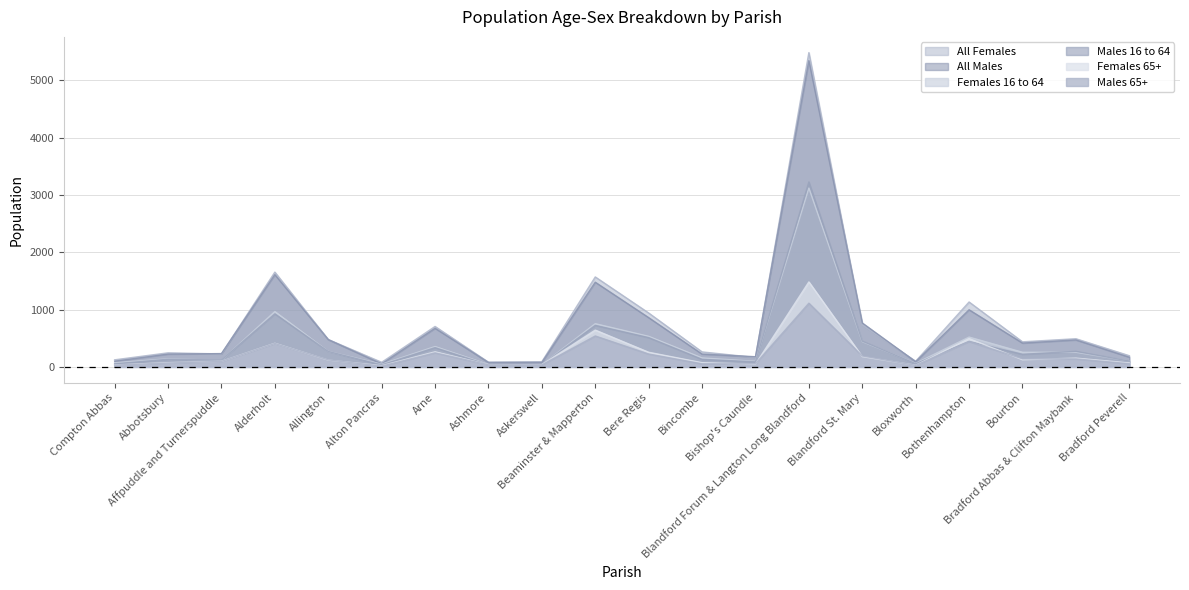

True or false: Females 65+ and All Females intersect in this chart.

False